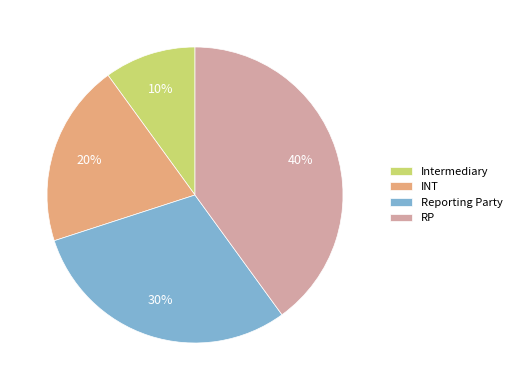

Which slice is the largest?

RP